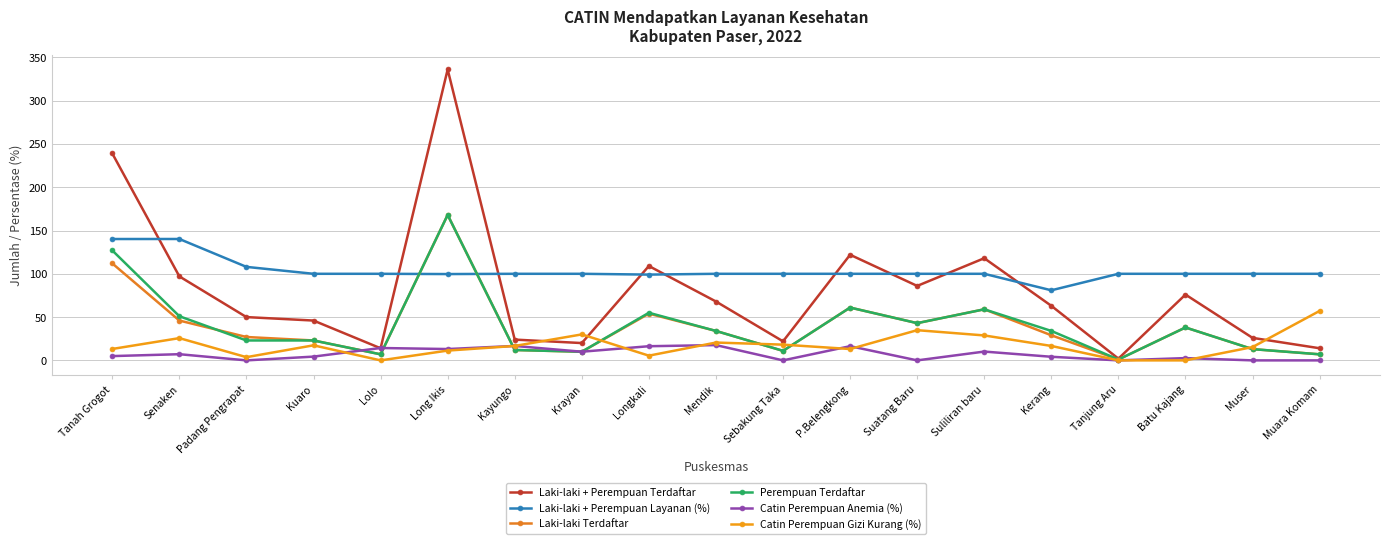

How many lines are shown in the chart?

6